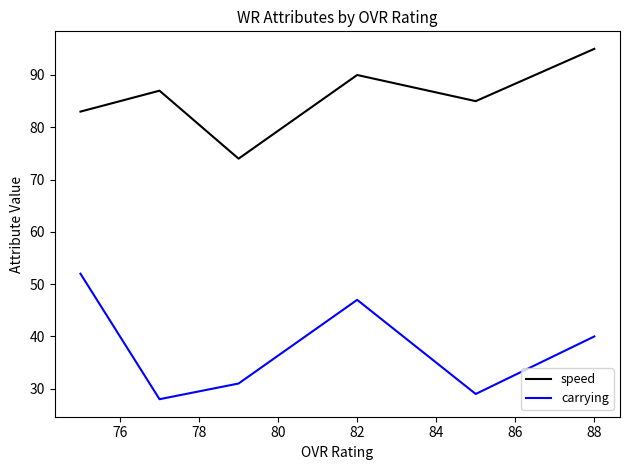

The speed series shows 127 at 84. True or false?

False